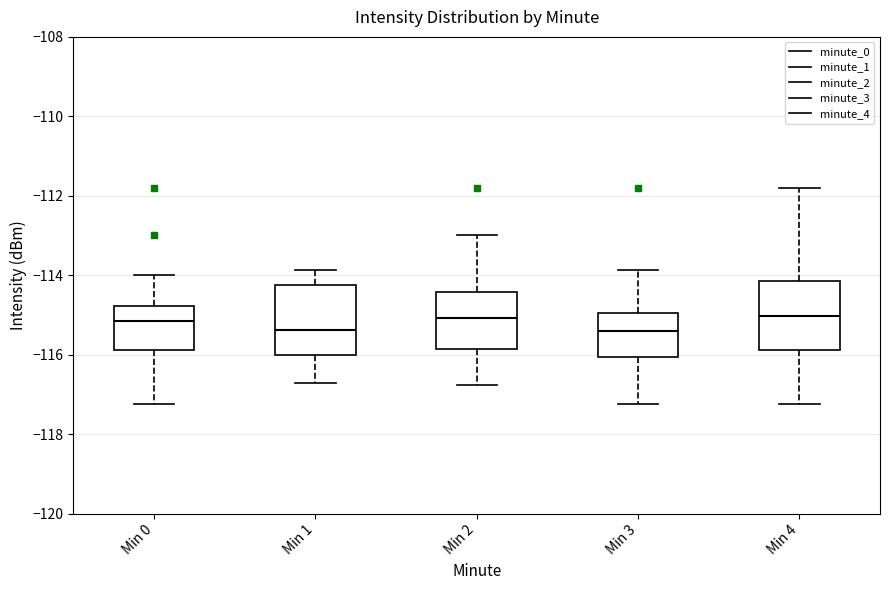

Reading left to right, read every box against the y-axis: the position of its median line, the range the box covers, and the ends of its whiskers. The values are not printed on the chart, so give them approximately, as read against the axis.

Min 0: median -115.2, box -115.8 to -114.8, whiskers -117.2 to -114.0
Min 1: median -115.4, box -116.0 to -114.2, whiskers -116.8 to -113.8
Min 2: median -115.0, box -115.8 to -114.4, whiskers -116.8 to -113.0
Min 3: median -115.4, box -116.0 to -115.0, whiskers -117.2 to -113.8
Min 4: median -115.0, box -115.8 to -114.2, whiskers -117.2 to -111.8